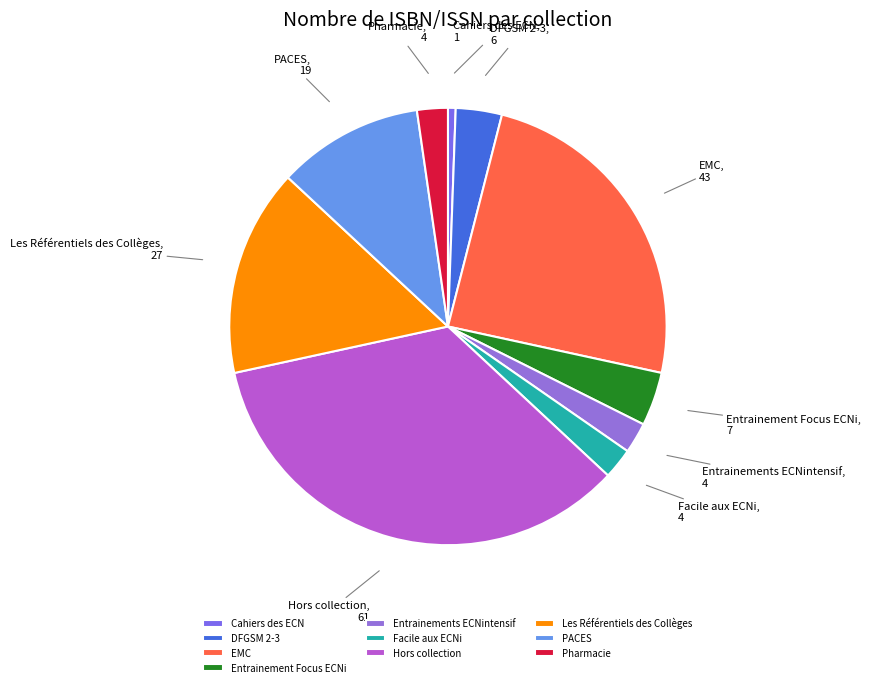

Does any single category account for the majority?

No